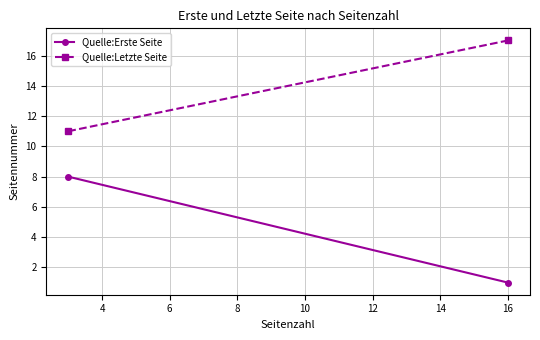

Which has a higher value, 4 or 2?

2